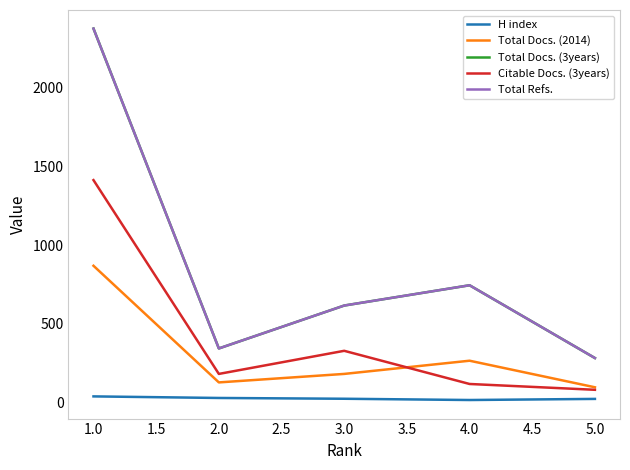

What is the sum of all Total Docs. (3years) values?

4359